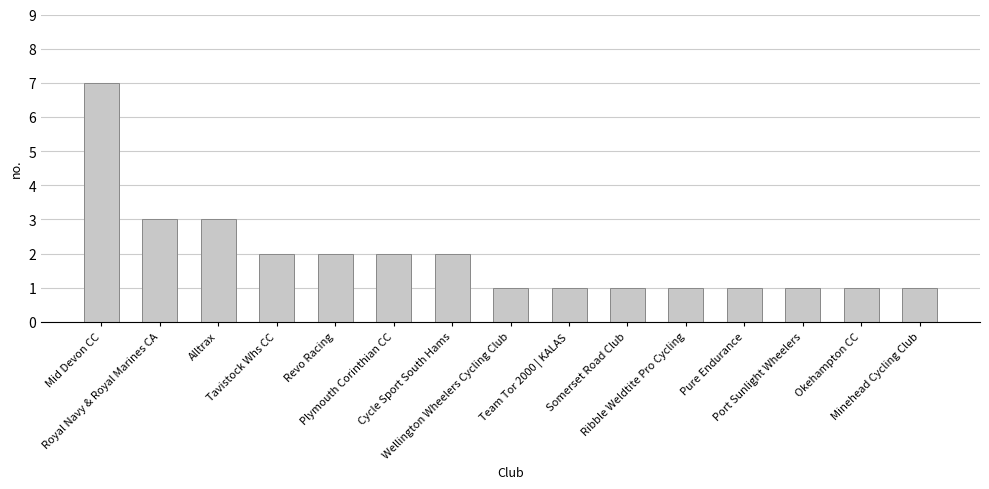

What is the smallest value displayed?

1